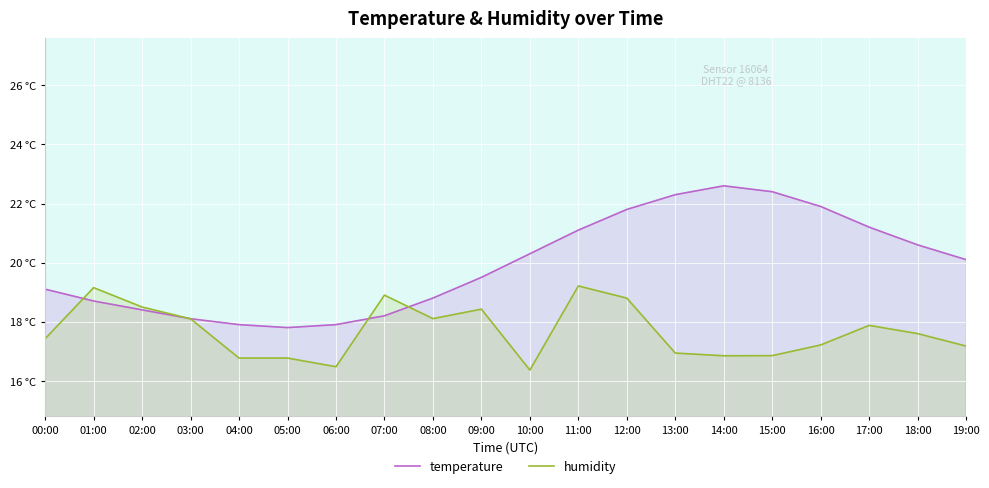

True or false: temperature has more than 1 interior local peaks.

False